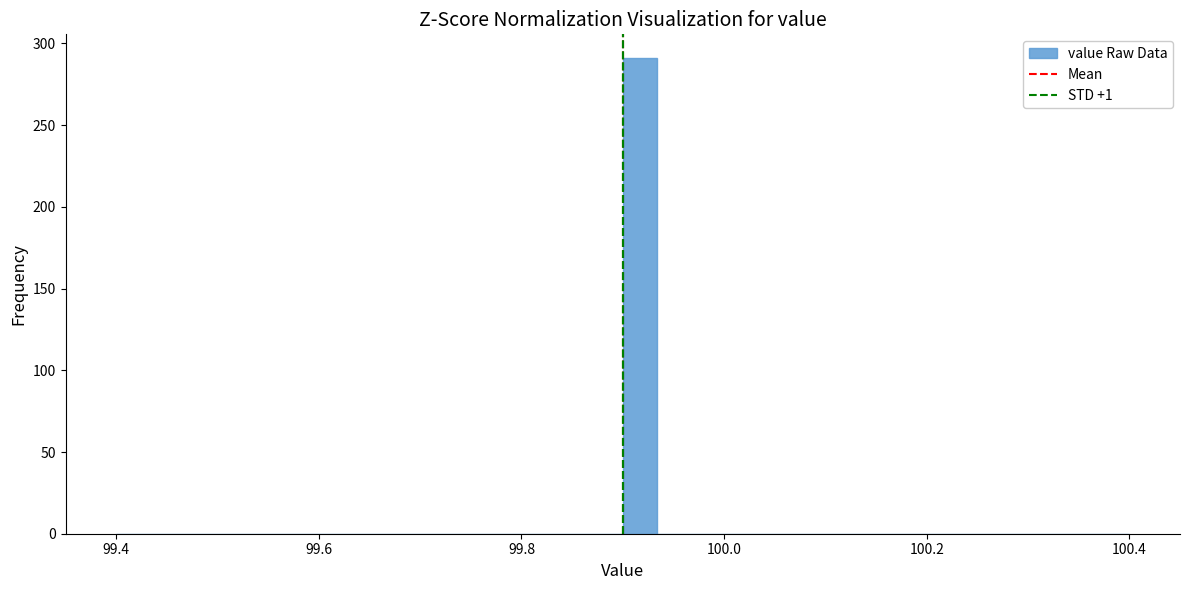

Around what value on the x-axis is the tallest bar? Give the approximate position of its centre, as read against the axis.

99.92